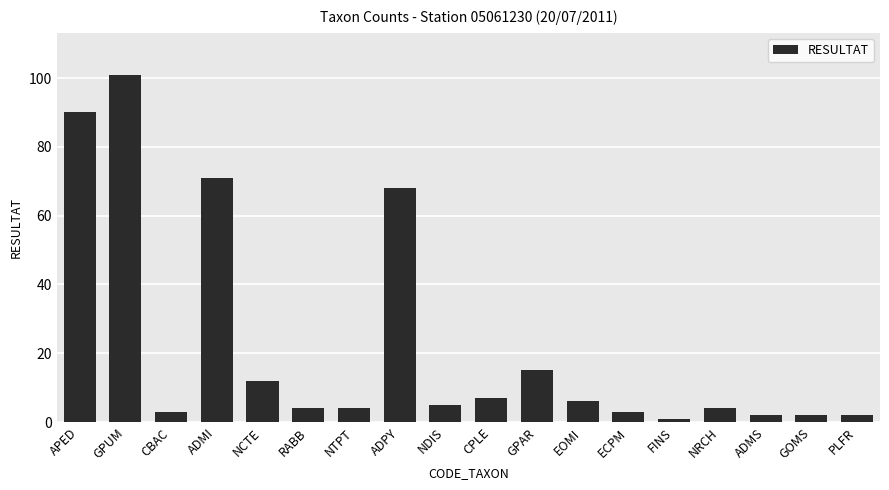

What is the difference between the maximum and minimum values?

100